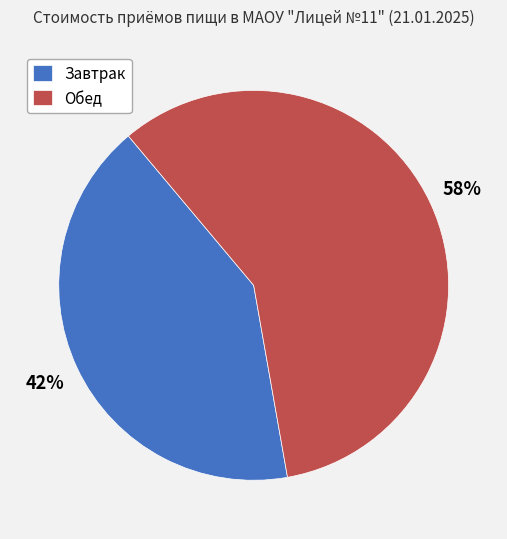

Which category has the biggest portion of the pie?

Обед